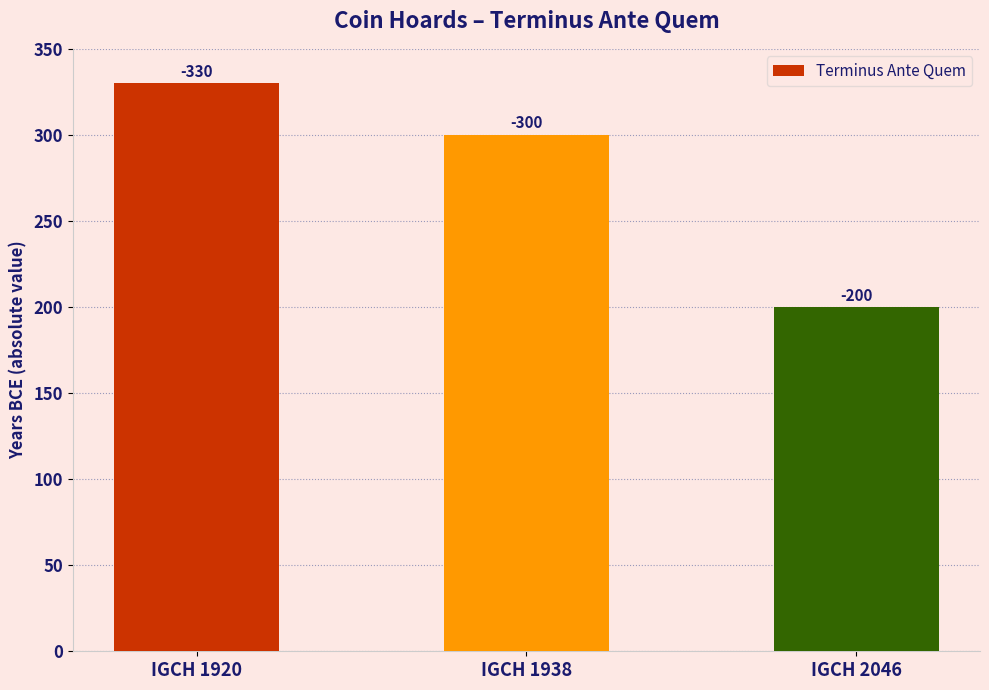

What is the sum of the values at IGCH 2046 and IGCH 1938?

500